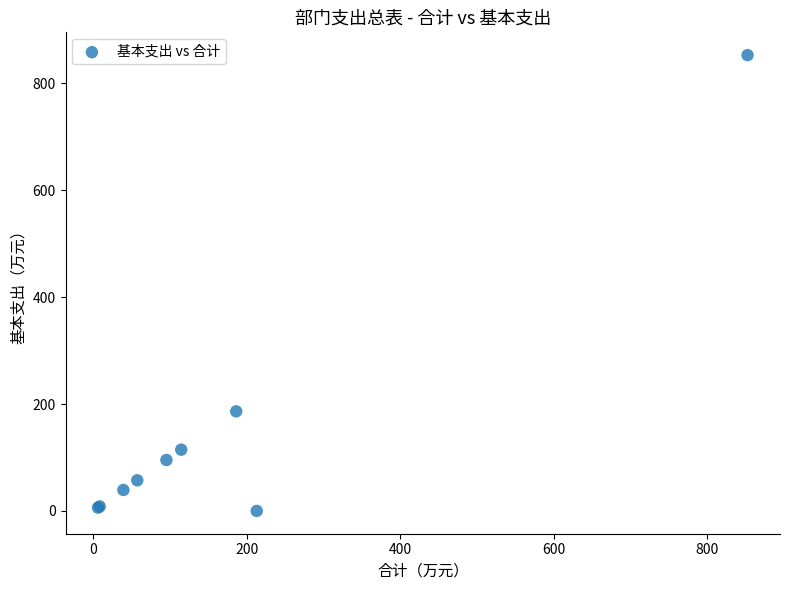

What Y value in the scatter plot is closest to 426?

186.3